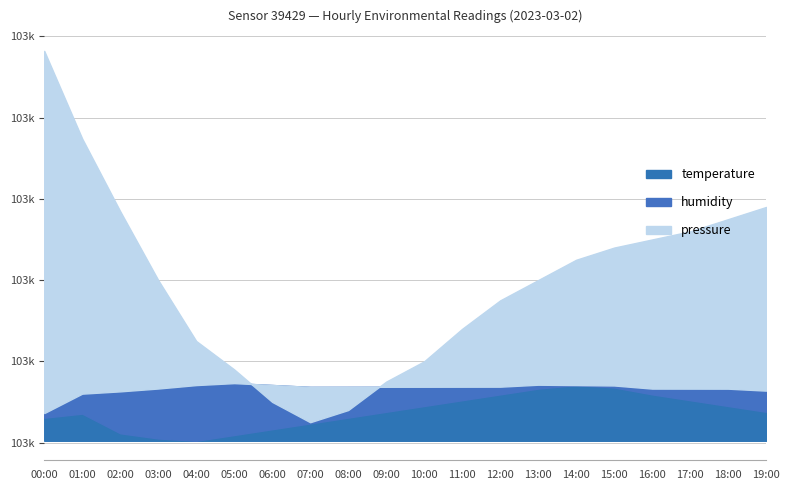

Reading left to right, transcribe all the data shown in this chart.

pressure: 102736.4	102714.8	102696.9	102680.0	102665.0	102658.0	102650.0	102645.0	102648.0	102655.0	102660.0	102668.0	102675.0	102680.0	102685.0	102688.0	102690.0	102692.0	102695.0	102698.0
temperature: 10.0	10.3	8.7	8.2	8.0	8.5	9.0	9.5	10.0	10.5	11.0	11.5	12.0	12.5	12.8	12.6	12.0	11.5	11.0	10.5
humidity: 30.1	30.9	32.1	32.5	32.8	32.6	32.2	31.8	31.5	31.2	30.9	30.6	30.3	30.1	29.9	30.0	30.2	30.5	30.8	31.0